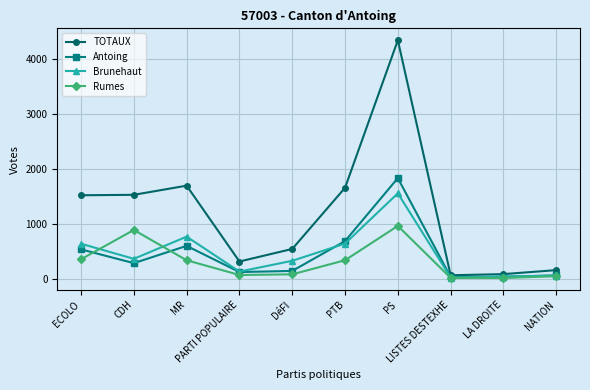

Which series has the largest total across all categories?

TOTAUX